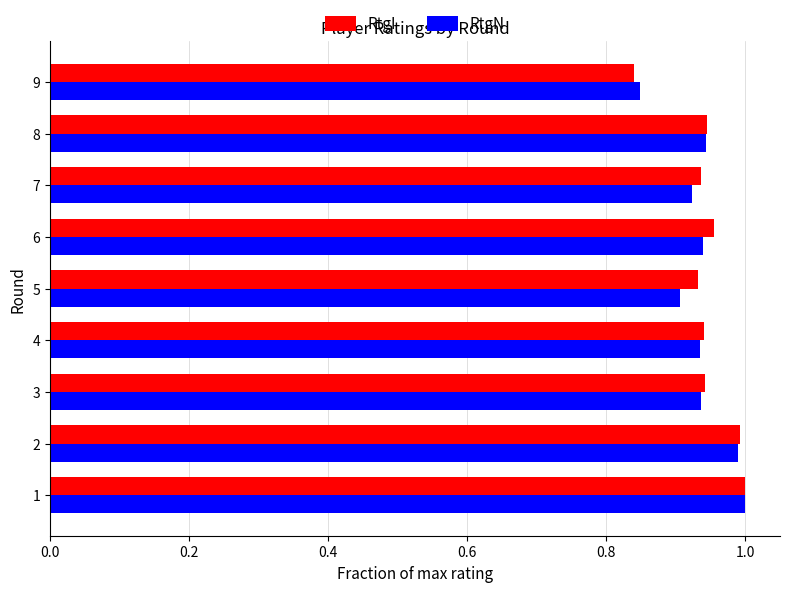

Between 3 and 9, which series saw the biggest shift?

RtgI